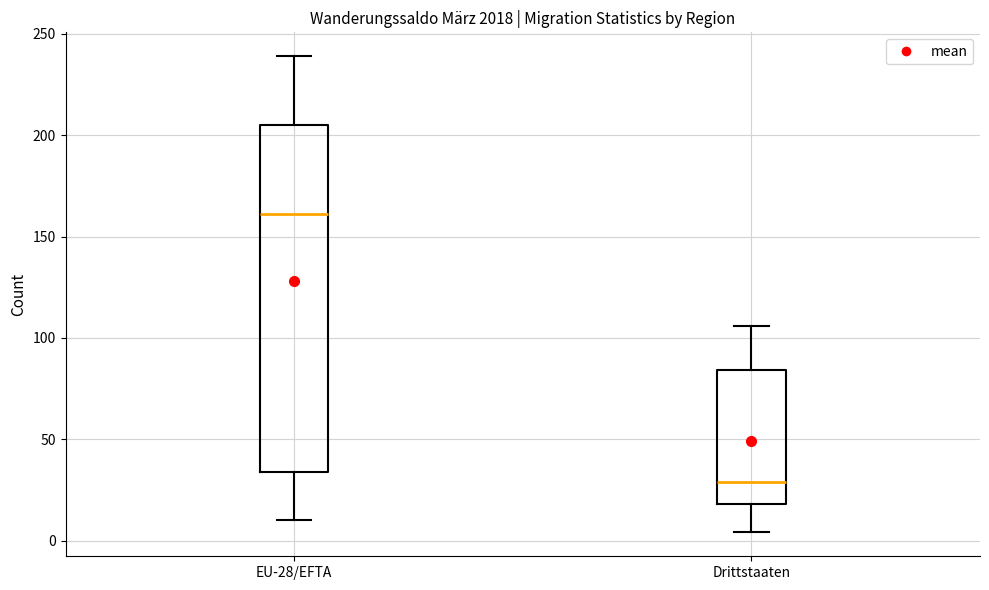

Where is the upper edge of the box for EU-28/EFTA on the y-axis? The values are not printed on the chart, so give them approximately, as read against the axis.

205